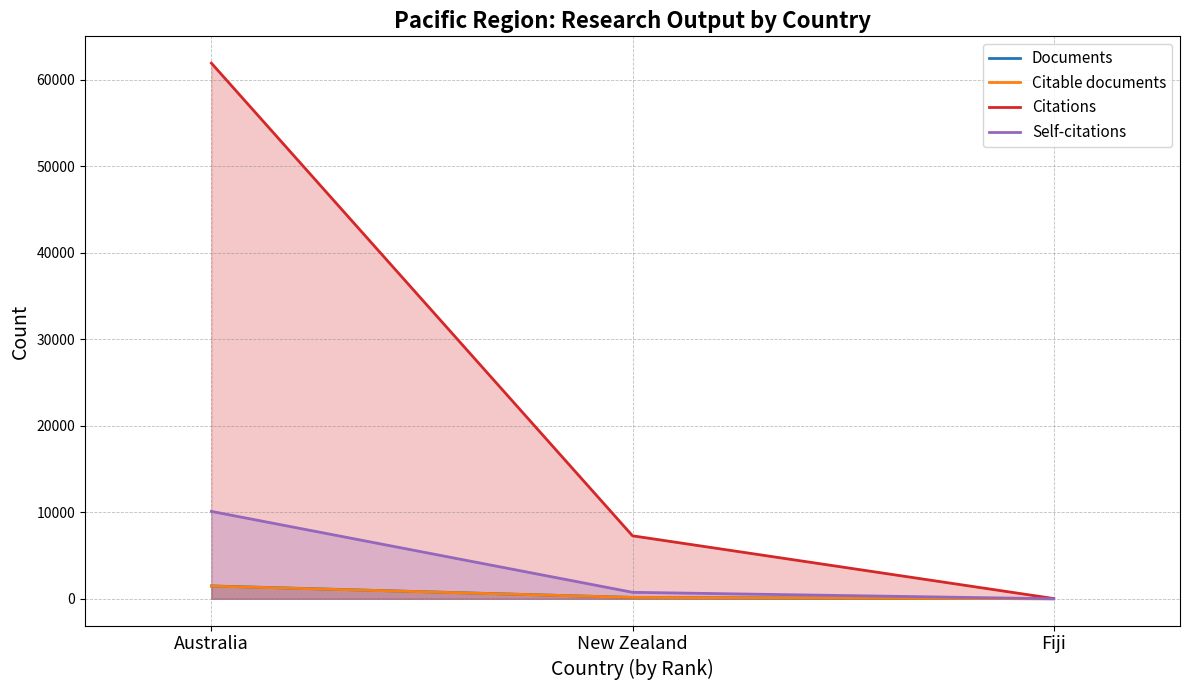

Reading left to right, extract all data points from this chart.

Documents: Australia=1484	New Zealand=159	Fiji=2
Citable documents: Australia=1469	New Zealand=156	Fiji=2
Citations: Australia=61946	New Zealand=7283	Fiji=30
Self-citations: Australia=10106	New Zealand=748	Fiji=4